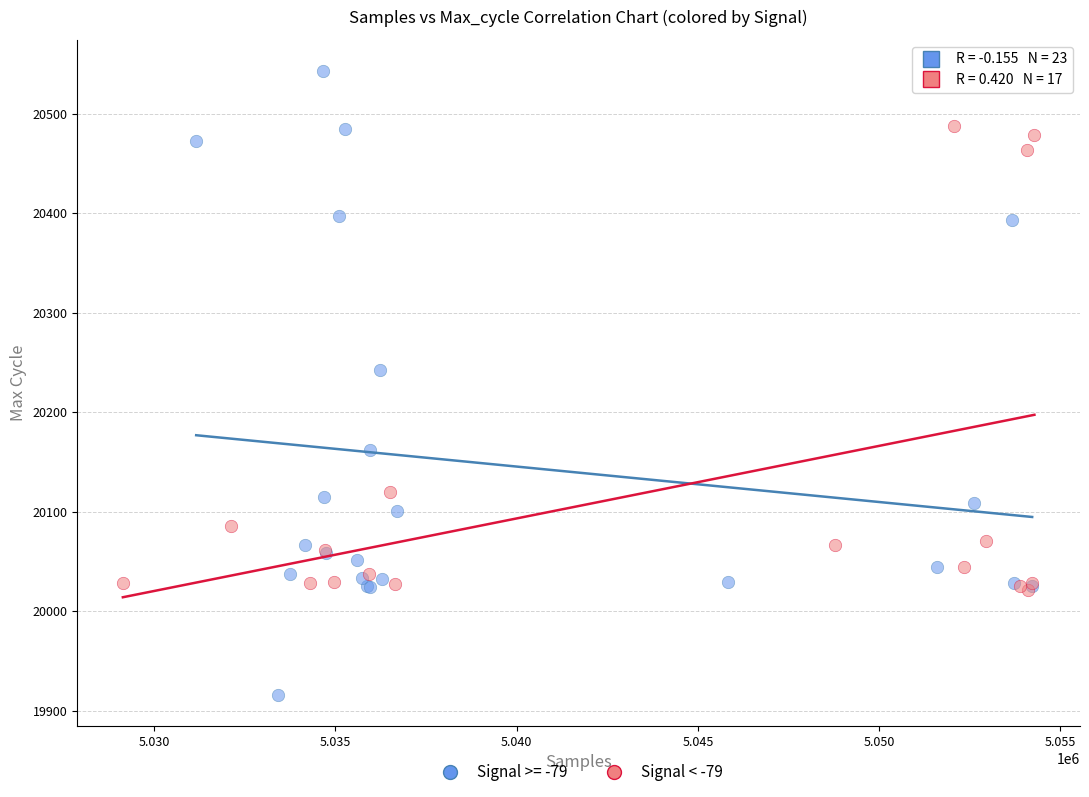

Which series contains the lowest Y value?

Signal >= -79